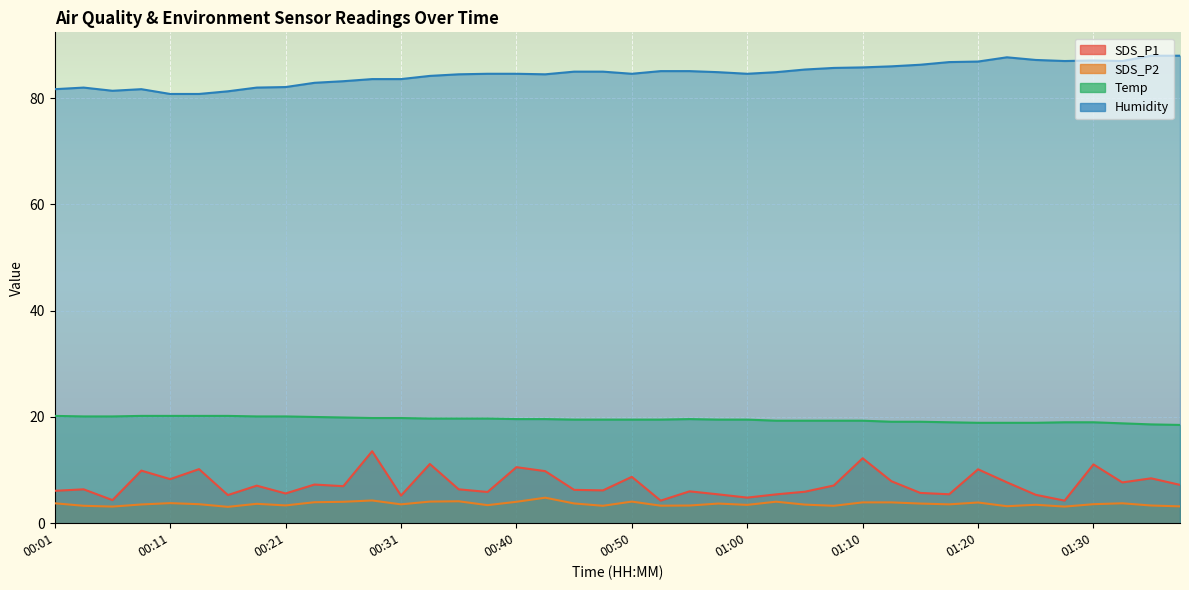

True or false: SDS_P1 and SDS_P2 cross at least once.

False